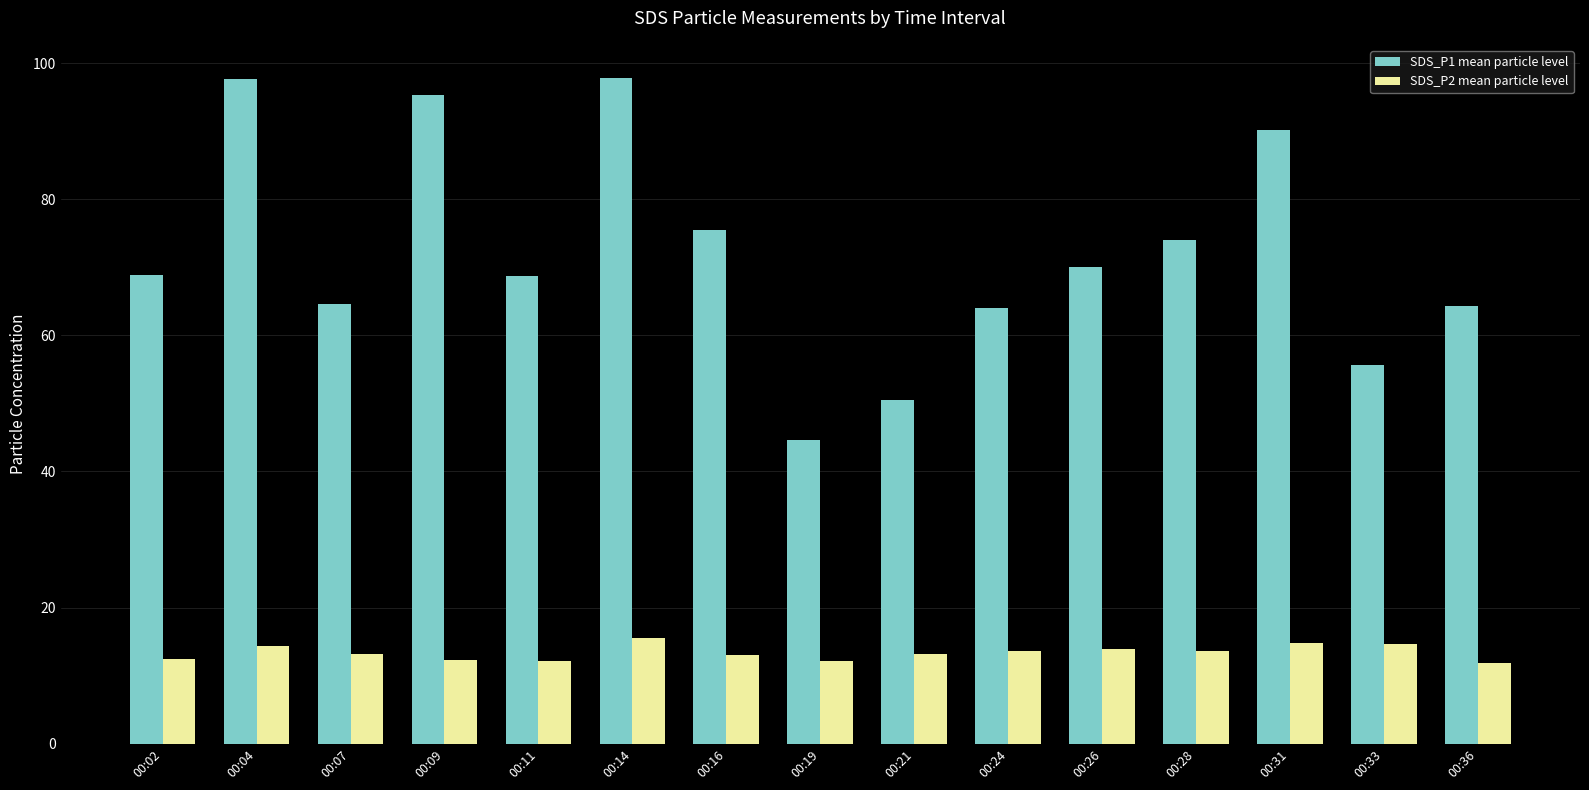

What is the sum of the SDS_P1 mean particle level values at 00:11 and 00:24?

132.7